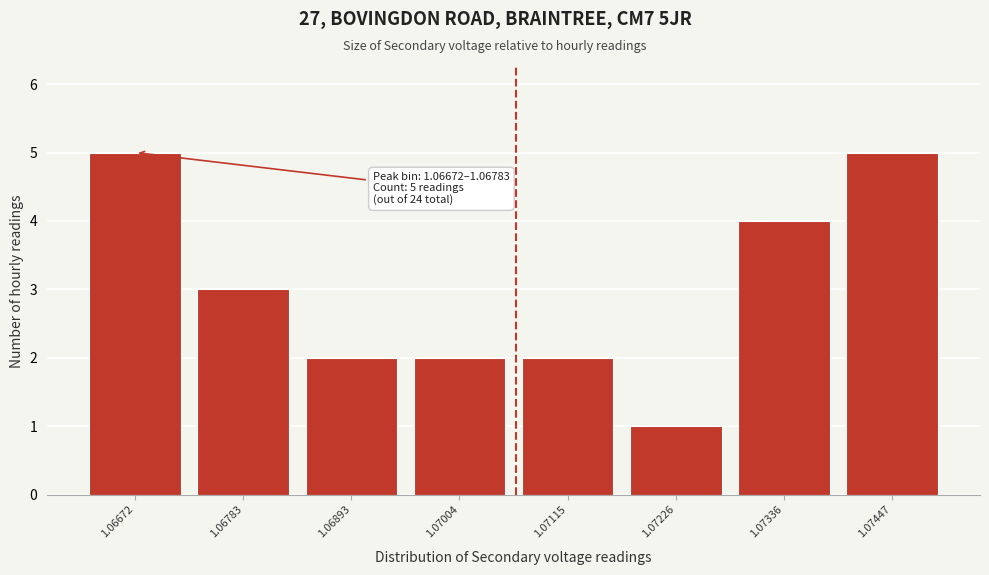

Reading right to left, what are all the values shown in this chart?

5	4	1	2	2	2	3	5